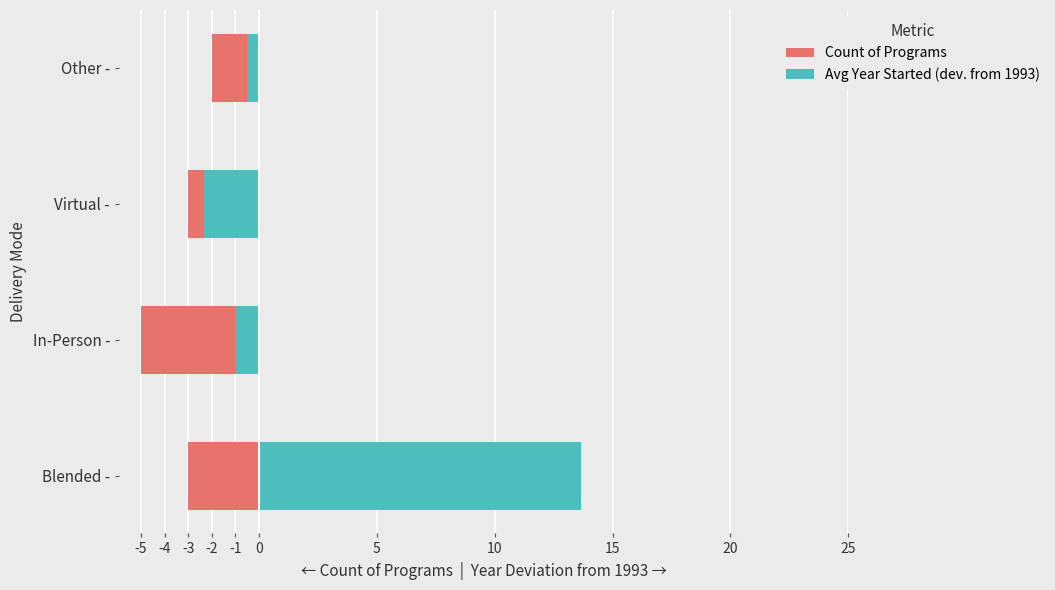

Is it true that Count of Programs equals -1.4 at Blended -?

False